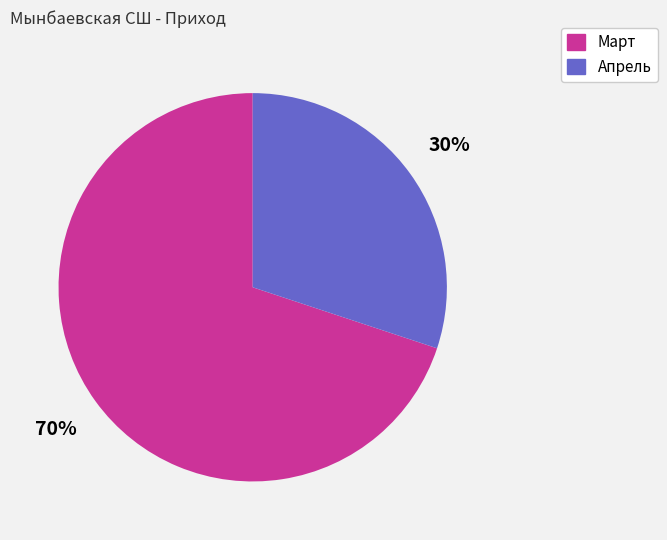

To the nearest percent, what is the difference between the largest and smallest slice percentages?

40%